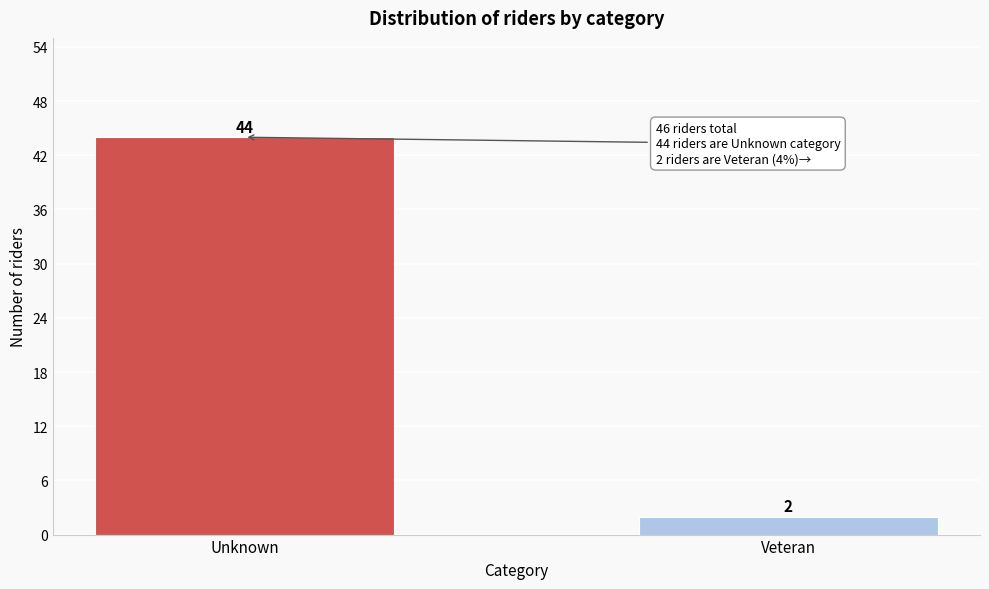

Reading left to right, list all the values displayed in this chart.

44	2